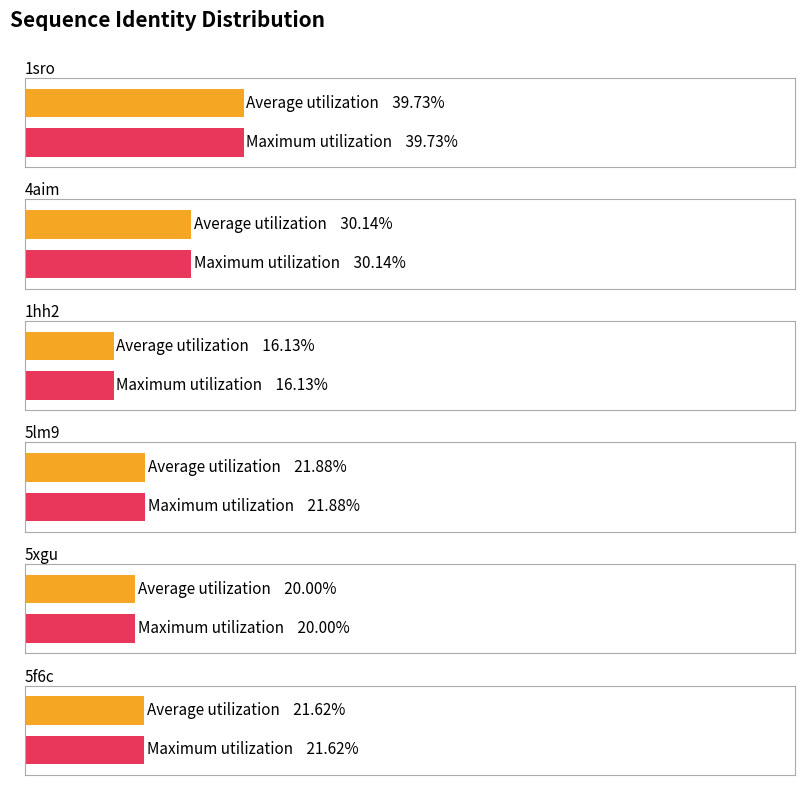

Which has a higher value, 5lm9 or 4aim?

4aim